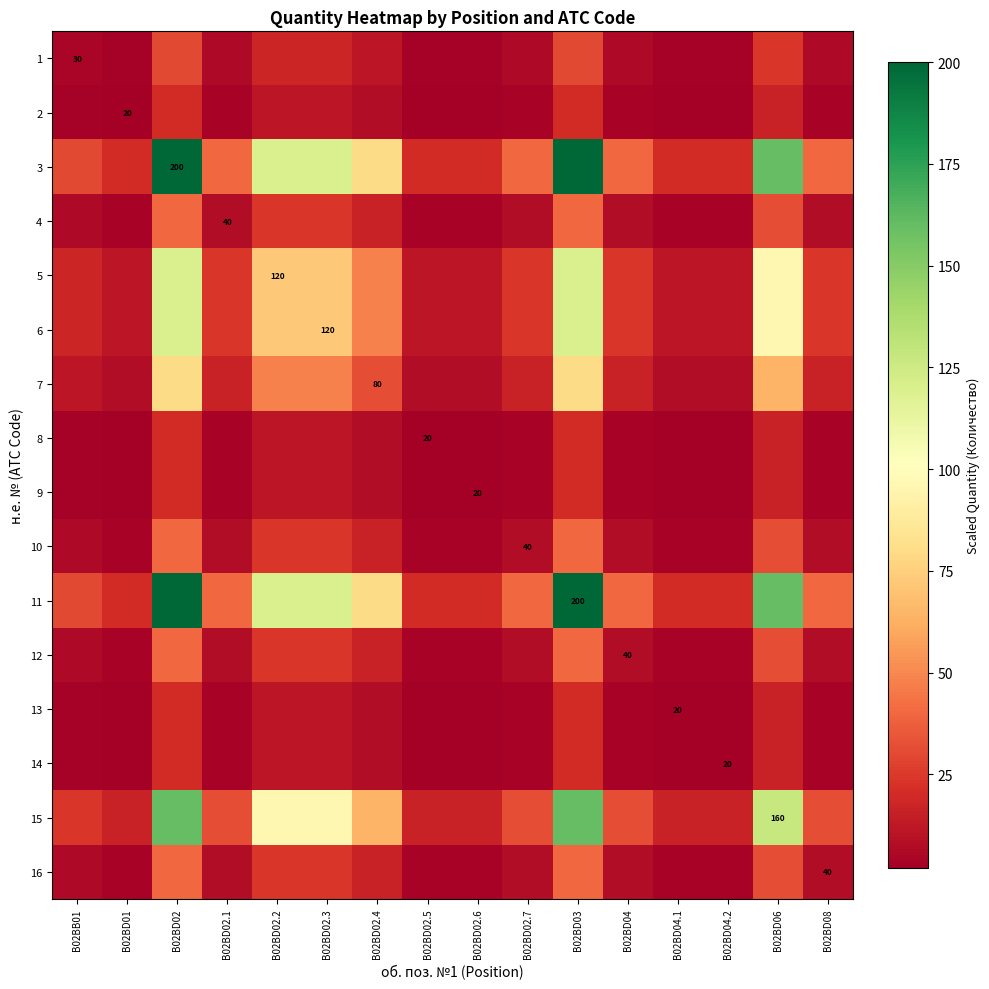

The 16 series shows 6.3 at B02BD02.5. True or false?

False